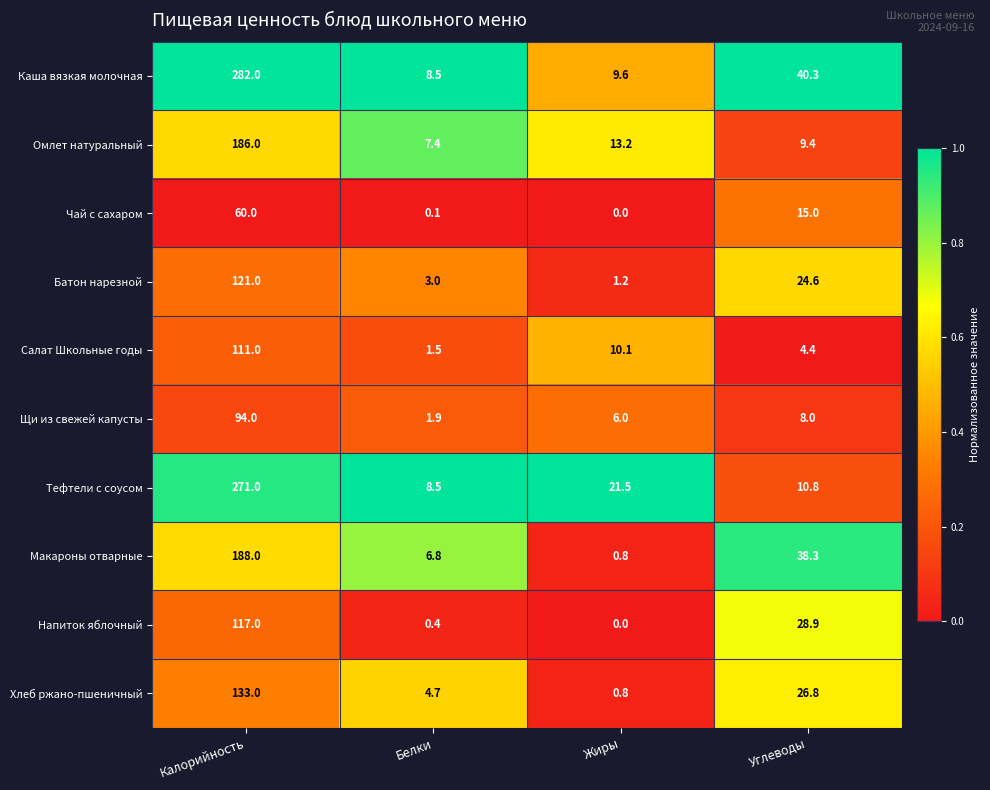

What is the difference between the maximum and minimum values in the Омлет натуральный series?

178.6